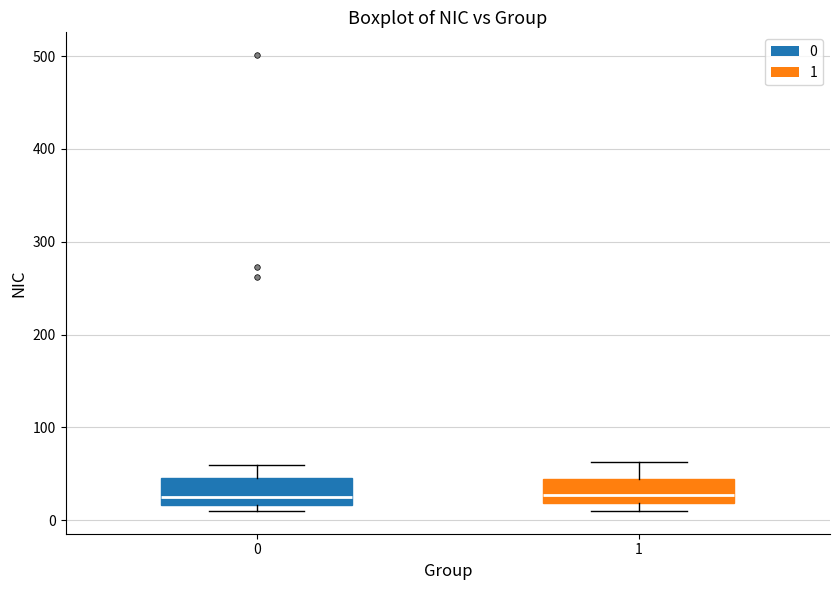

Where is the lower edge of the box at x = 0 on the y-axis? The values are not printed on the chart, so give them approximately, as read against the axis.

20